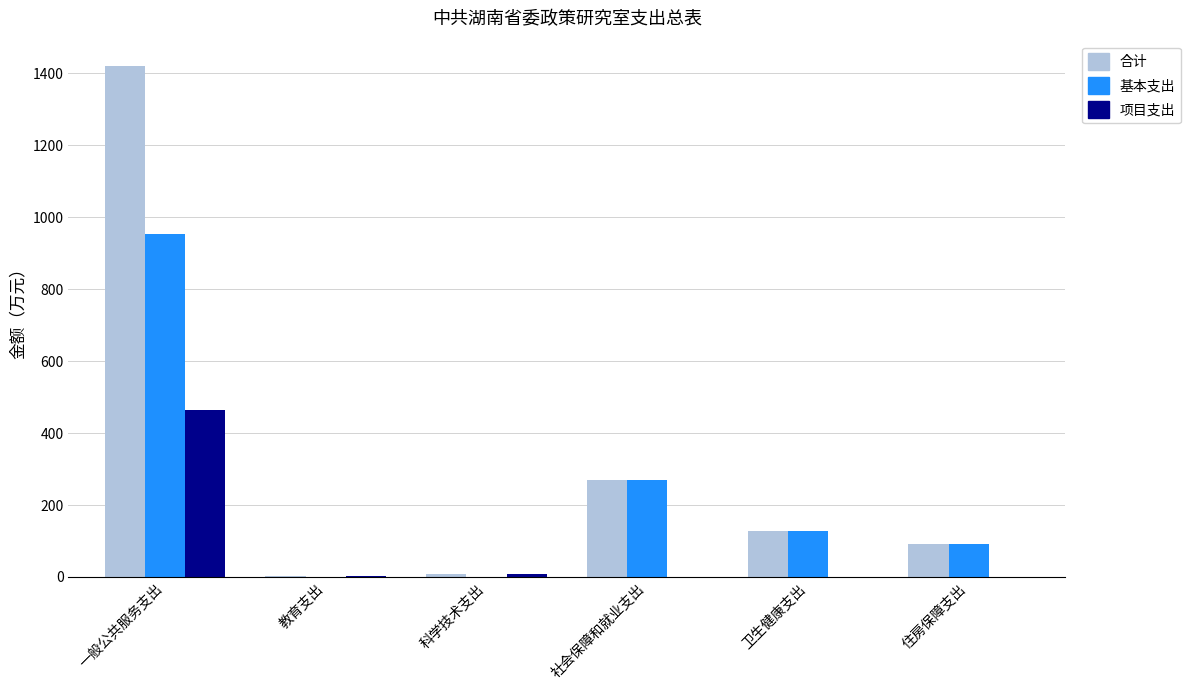

What is the approximate value of 项目支出 at 科学技术支出?

9.0